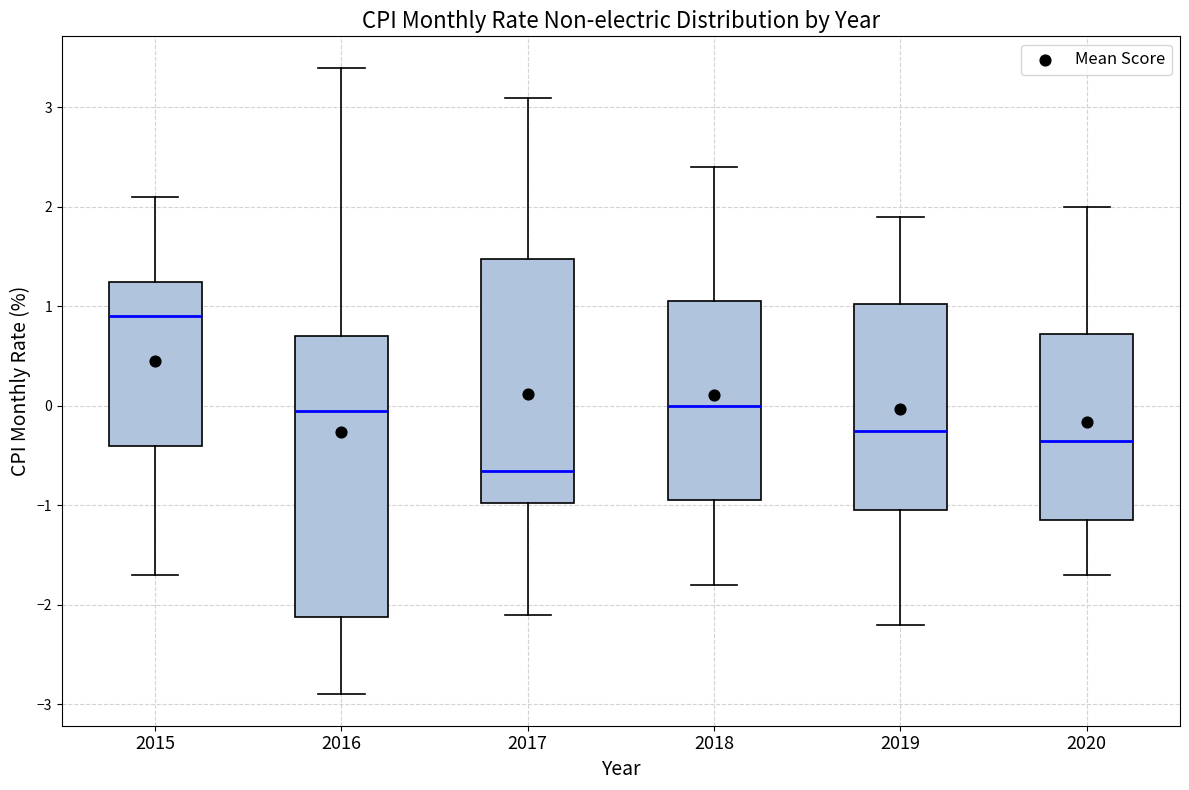

Reading left to right, transcribe this box plot: for each box, give where its median line is, the range the box spans, and where its two whiskers end, as read against the y-axis. The values are not printed on the chart, so give them approximately, as read against the axis.

2015: median 0.9, box -0.4 to 1.3, whiskers -1.7 to 2.1
2016: median 0.0, box -2.1 to 0.7, whiskers -2.9 to 3.4
2017: median -0.6, box -1.0 to 1.5, whiskers -2.1 to 3.1
2018: median 0.0, box -0.9 to 1.1, whiskers -1.8 to 2.4
2019: median -0.2, box -1.0 to 1.0, whiskers -2.2 to 1.9
2020: median -0.3, box -1.1 to 0.7, whiskers -1.7 to 2.0